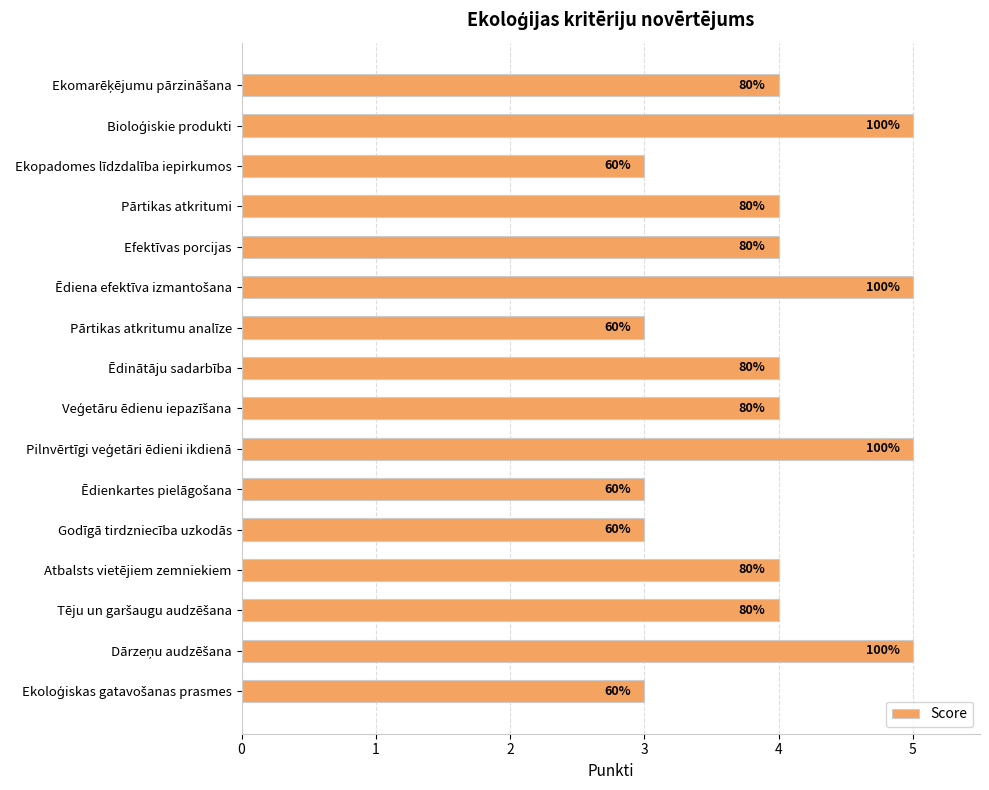

Are the bars horizontal?

Yes